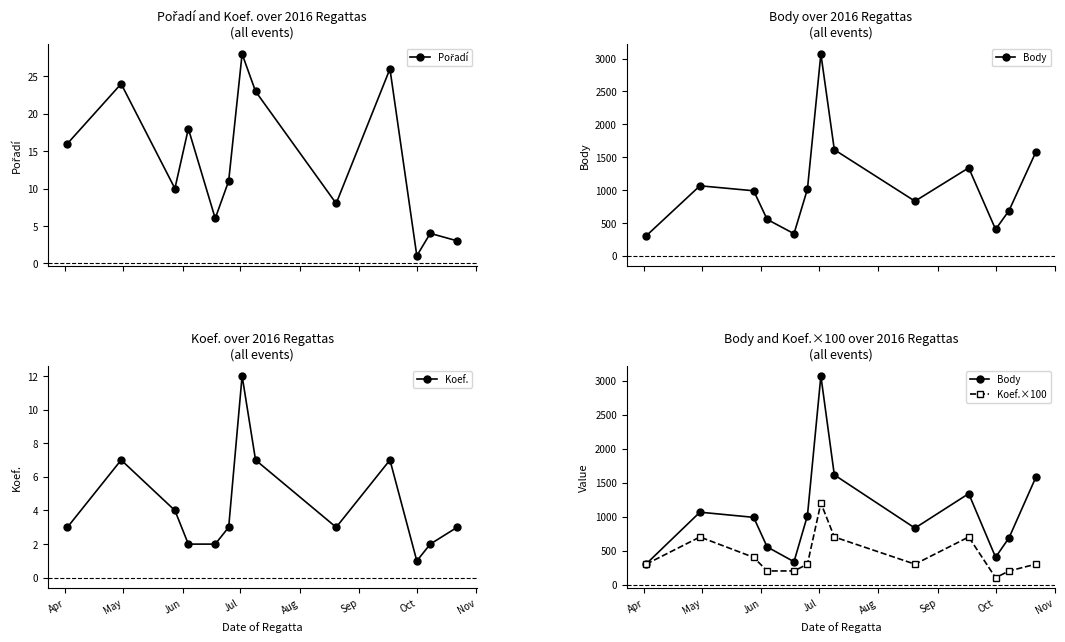

What is the value of the Koef. point at the 8th from the left?

7